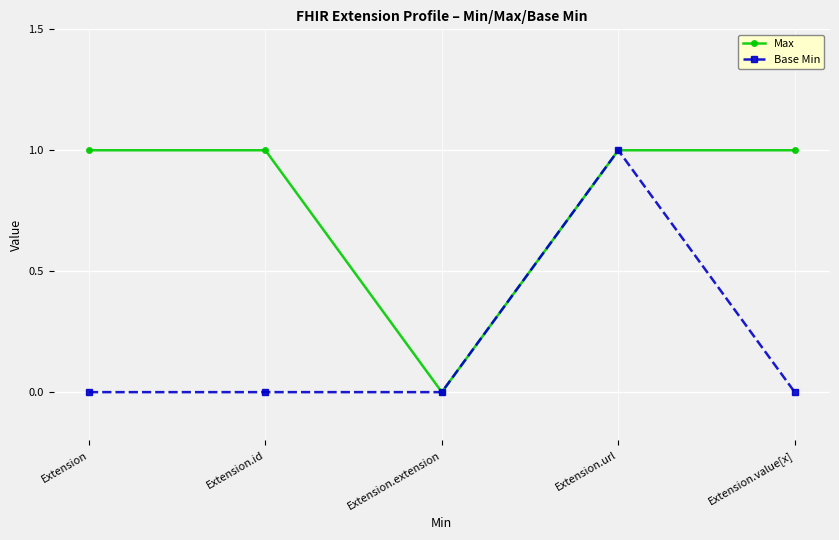

What are all the series names shown in the legend?

Max, Base Min